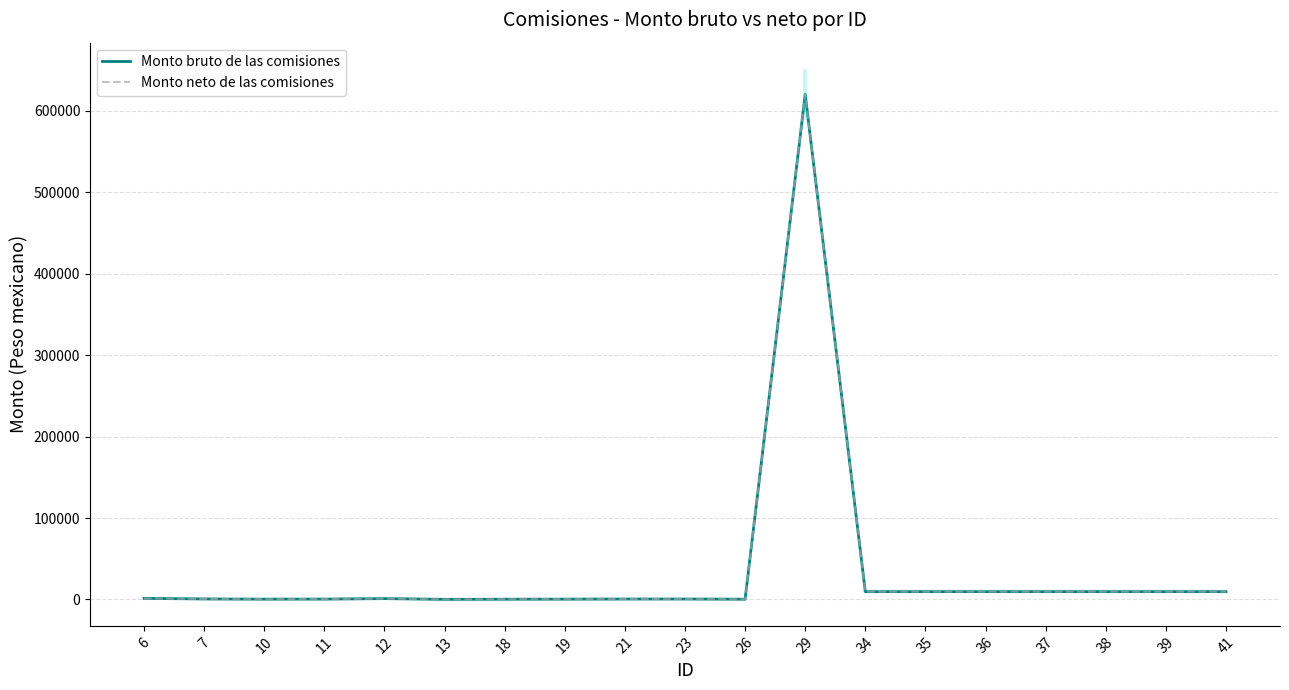

Which series has the largest total across all categories?

Monto bruto de las comisiones